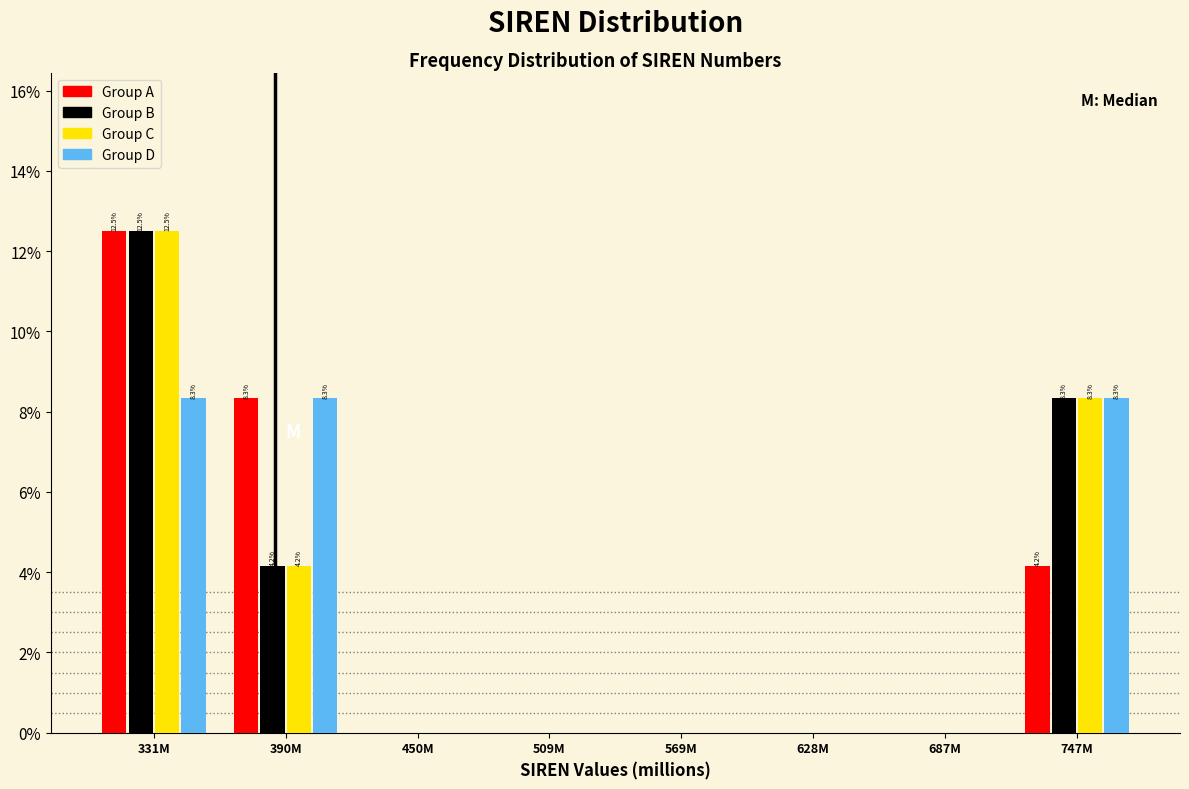

The value of Group B at 390M is 4.2. True or false?

True